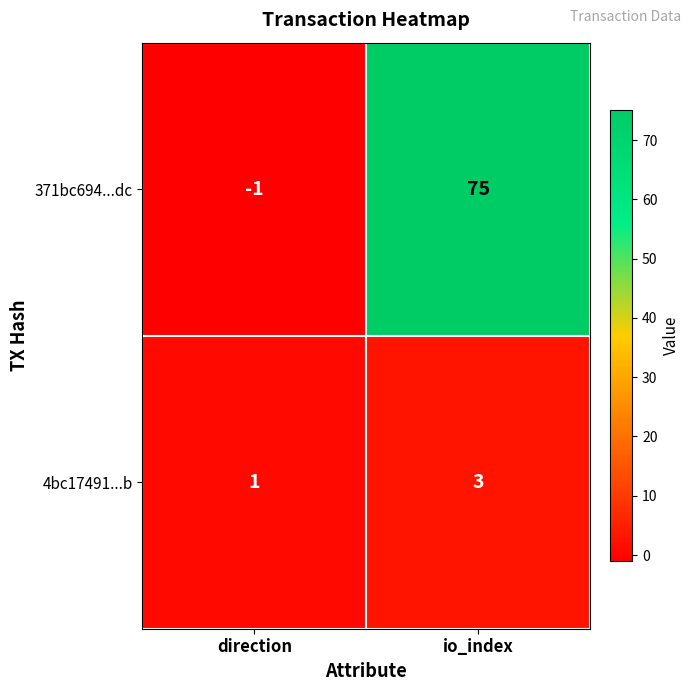

List the series in order of their peak value, highest first.

371bc694...dc, 4bc17491...b